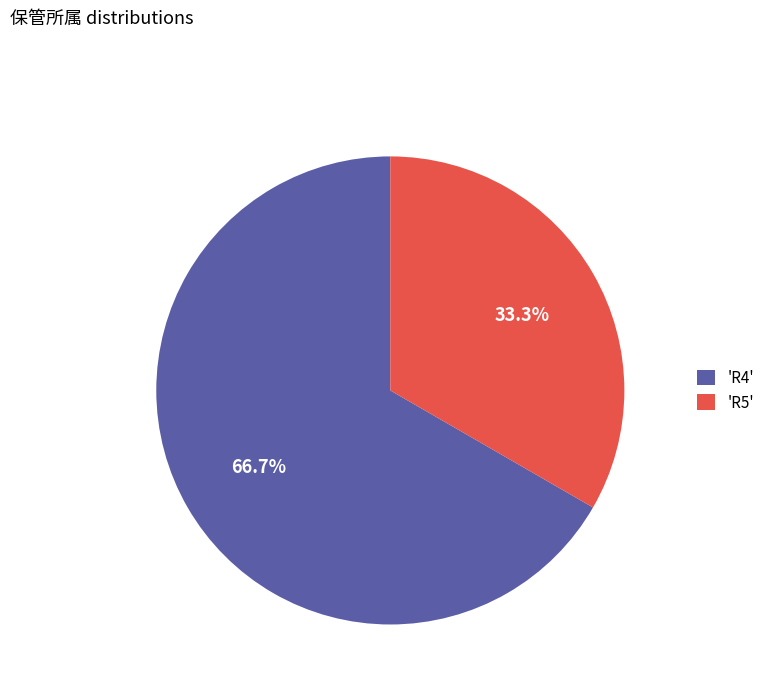

Which category has the biggest portion of the pie?

'R4'